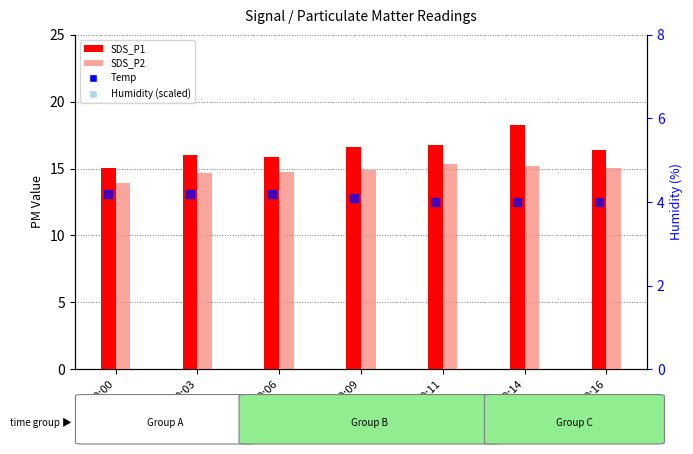

Which series has the largest Y range (max minus min)?

SDS_P1